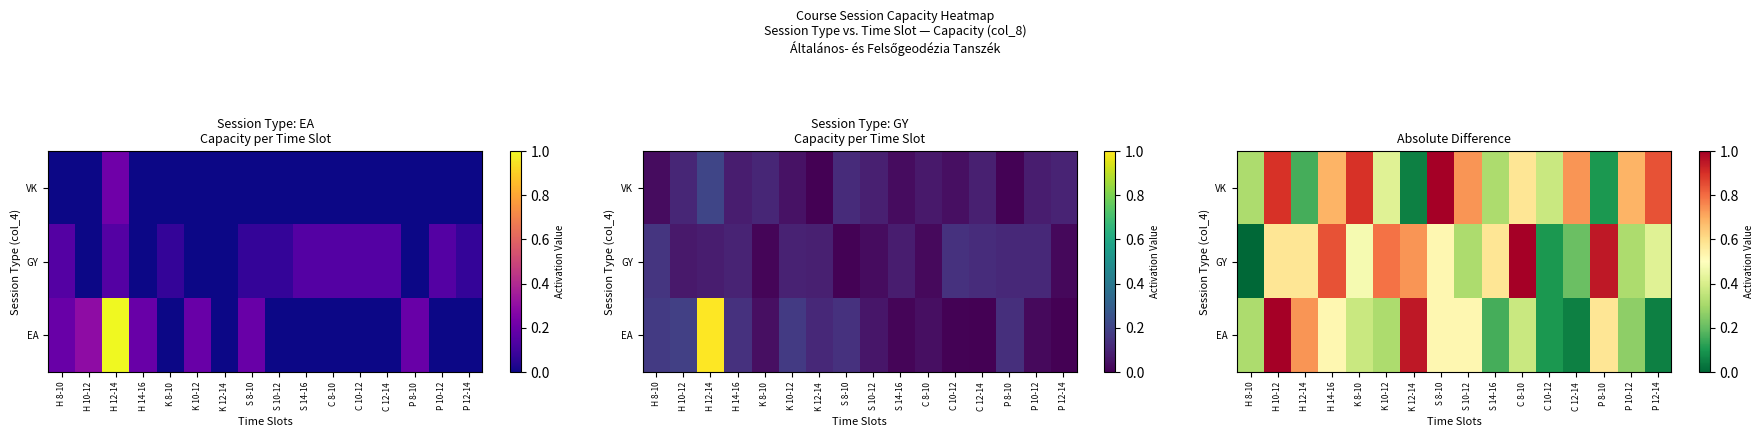

Is the value of EA at K 8-10 greater than the value of VK at S 8-10?

No